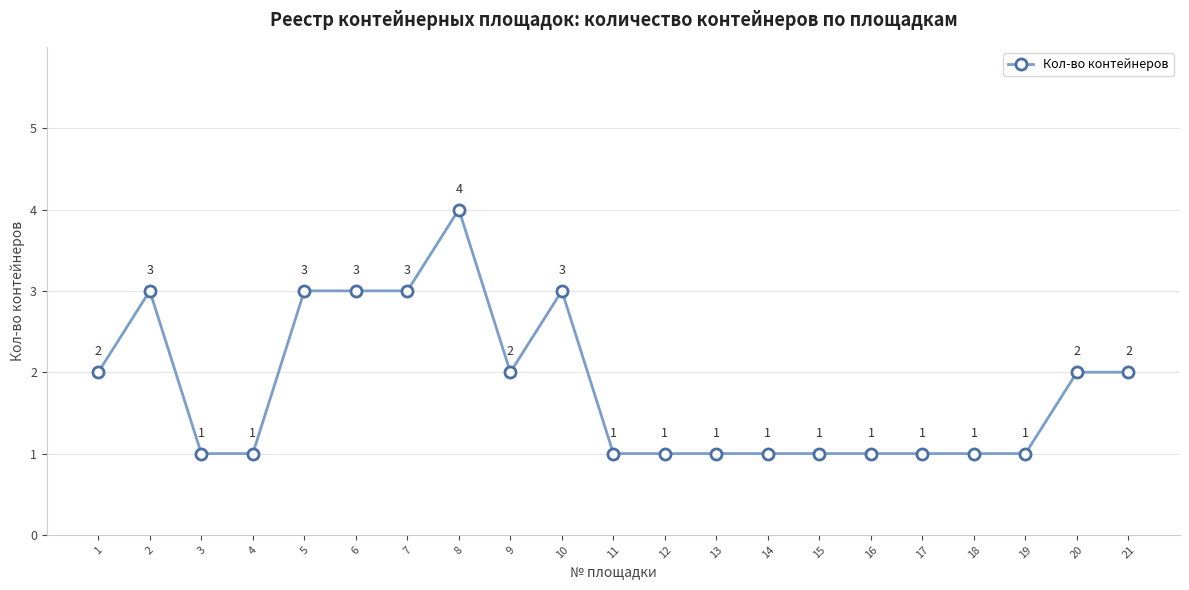

Does the chart display data point markers on the line(s)?

Yes